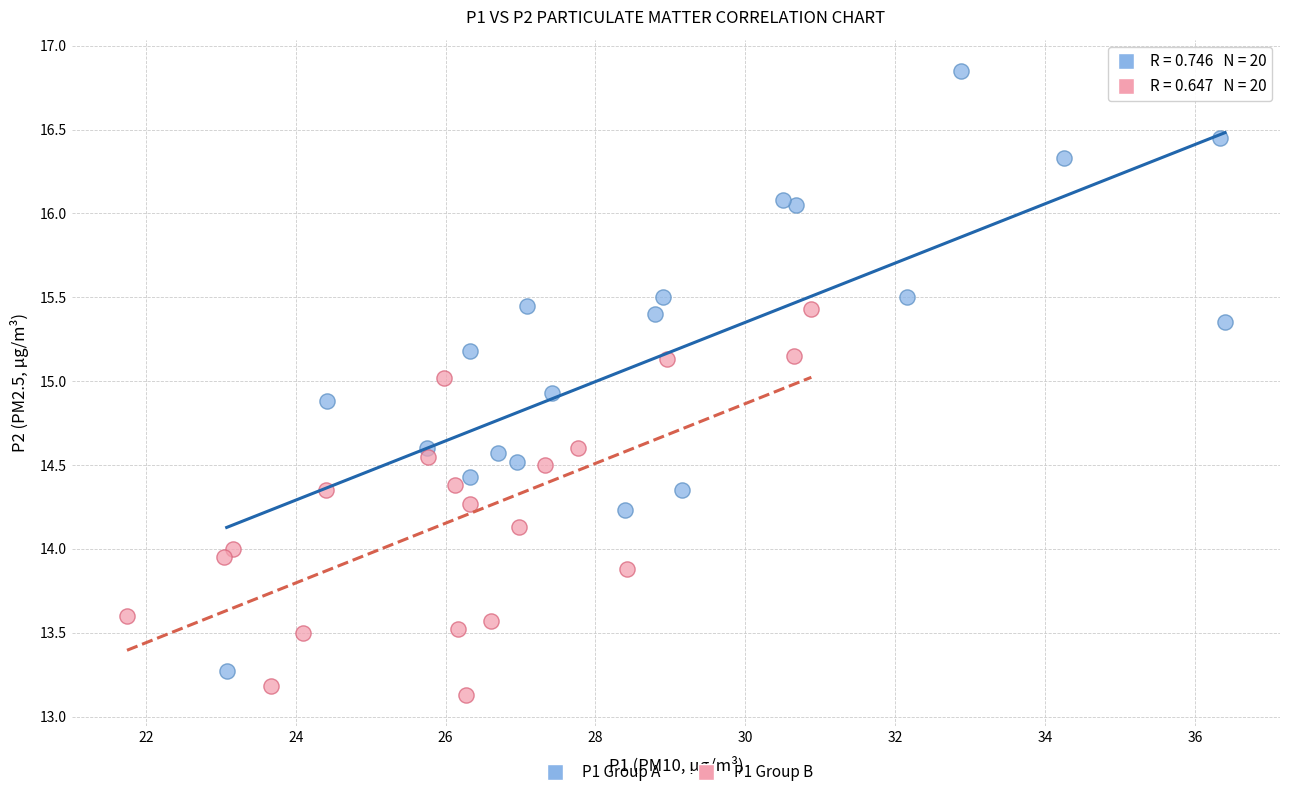

Which series has the largest Y range (max minus min)?

P1 Group A